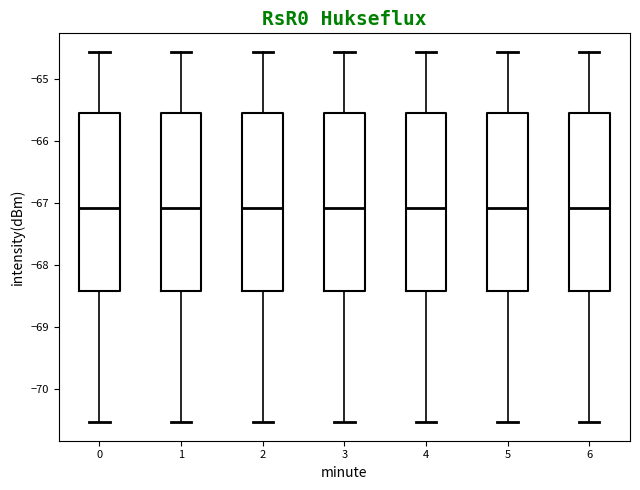

Reading left to right, read every box against the y-axis: the position of its median line, the range the box covers, and the ends of its whiskers. The values are not printed on the chart, so give them approximately, as read against the axis.

0: median -67.1, box -68.4 to -65.6, whiskers -70.5 to -64.6
1: median -67.1, box -68.4 to -65.6, whiskers -70.5 to -64.6
2: median -67.1, box -68.4 to -65.6, whiskers -70.5 to -64.6
3: median -67.1, box -68.4 to -65.6, whiskers -70.5 to -64.6
4: median -67.1, box -68.4 to -65.6, whiskers -70.5 to -64.6
5: median -67.1, box -68.4 to -65.6, whiskers -70.5 to -64.6
6: median -67.1, box -68.4 to -65.6, whiskers -70.5 to -64.6